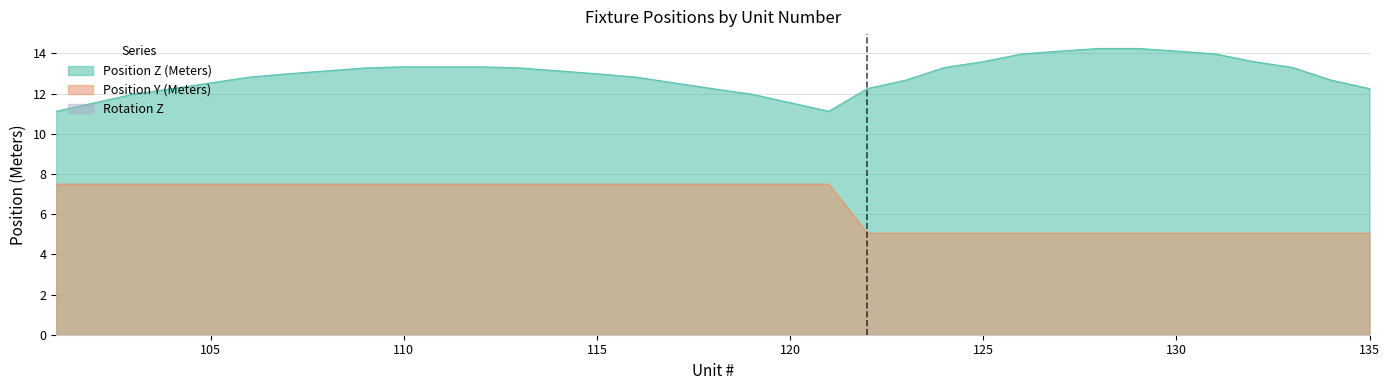

How many values in the Position Z (Meters) series are below 12?

6